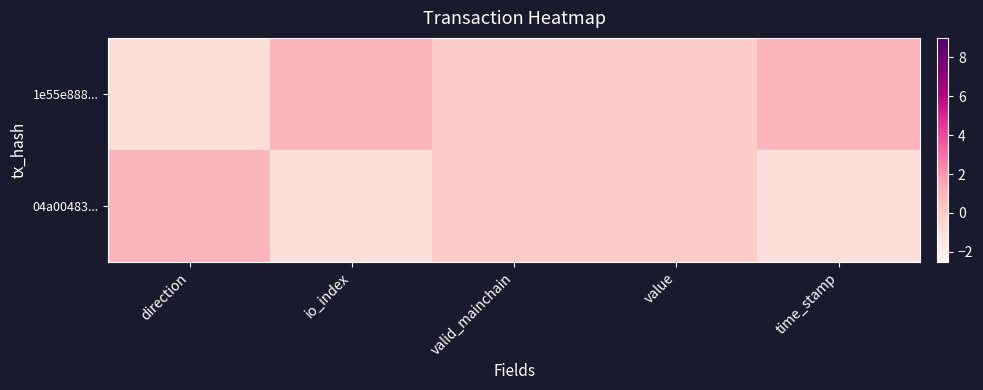

Which series has the largest total across all categories?

1e55e888...